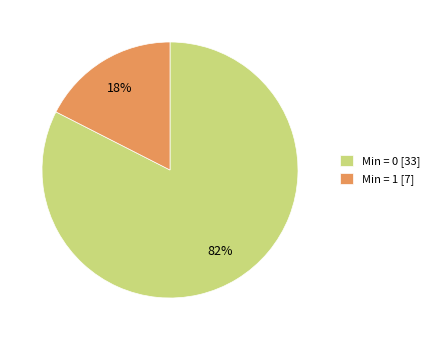

Is the sum of Min = 0 [33] and Min = 1 [7] greater than half?

Yes